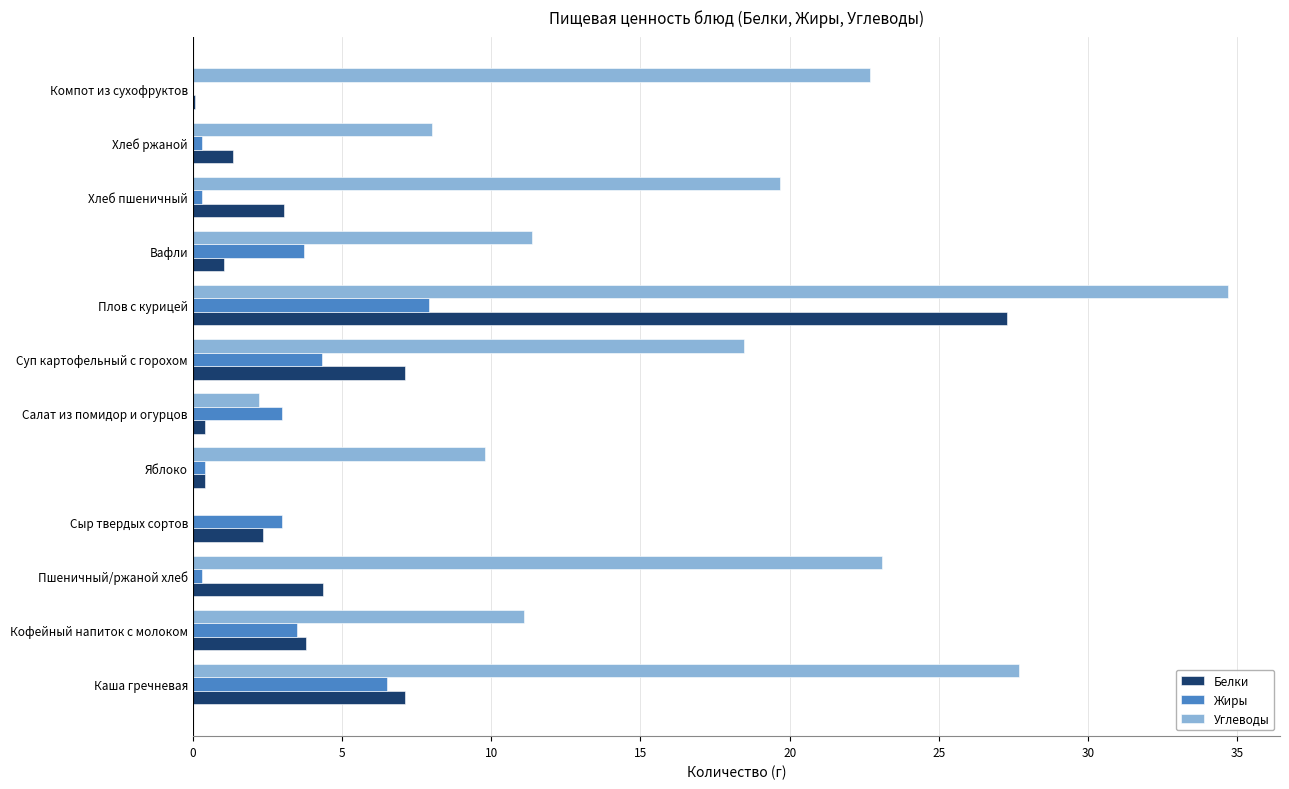

What are all the series names shown in the legend?

Белки, Жиры, Углеводы